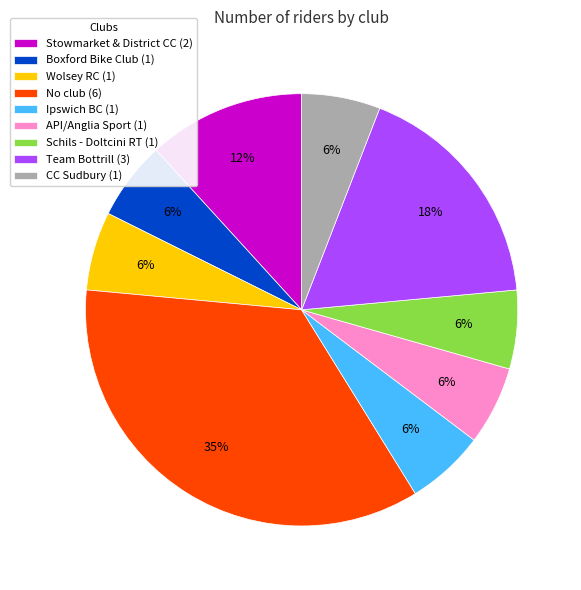

Approximately how many times larger is the value at Wolsey RC (1) compared to Team Bottrill (3)?

0.3